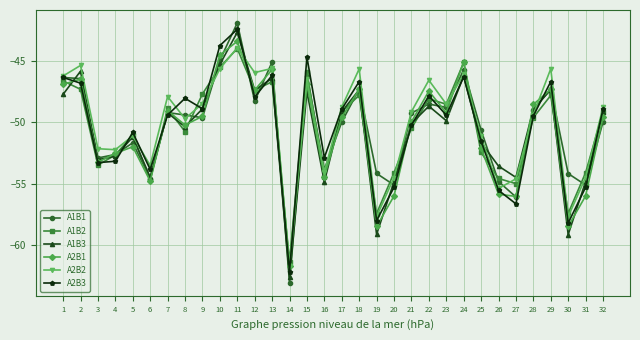

In A2B1, how many points are lower than both neighbors (excluding endpoints)?

10